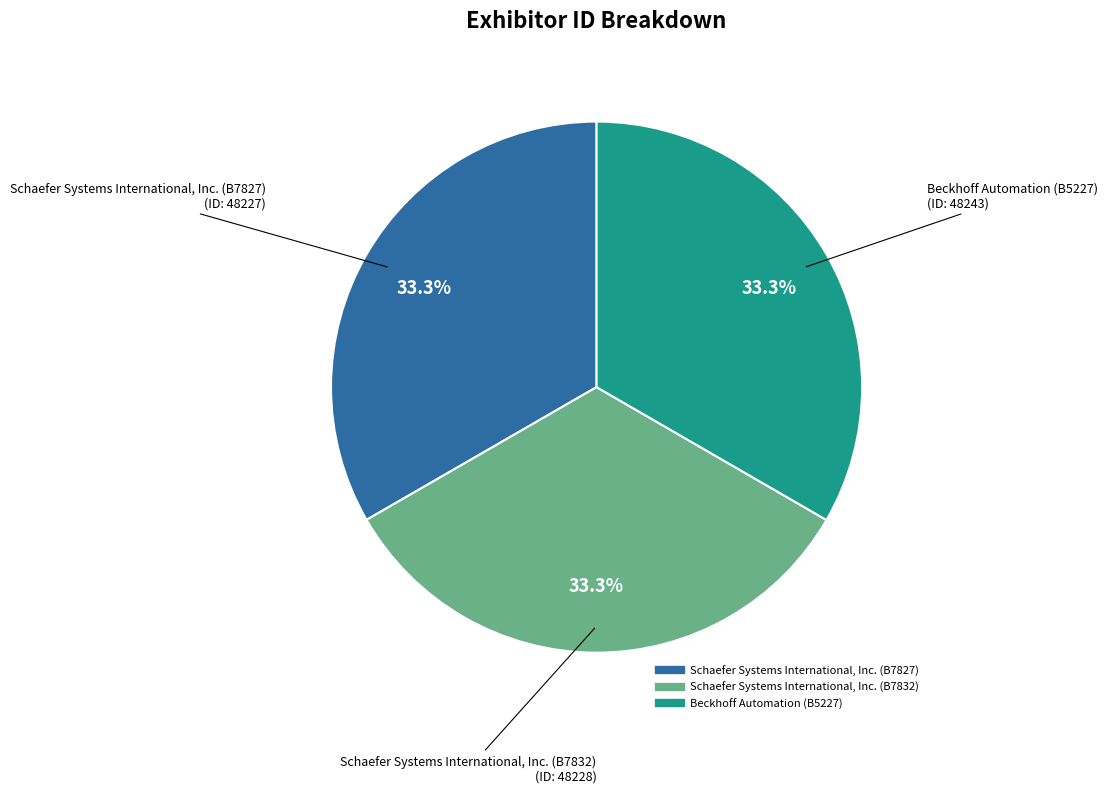

Count the number of slices in the pie.

3